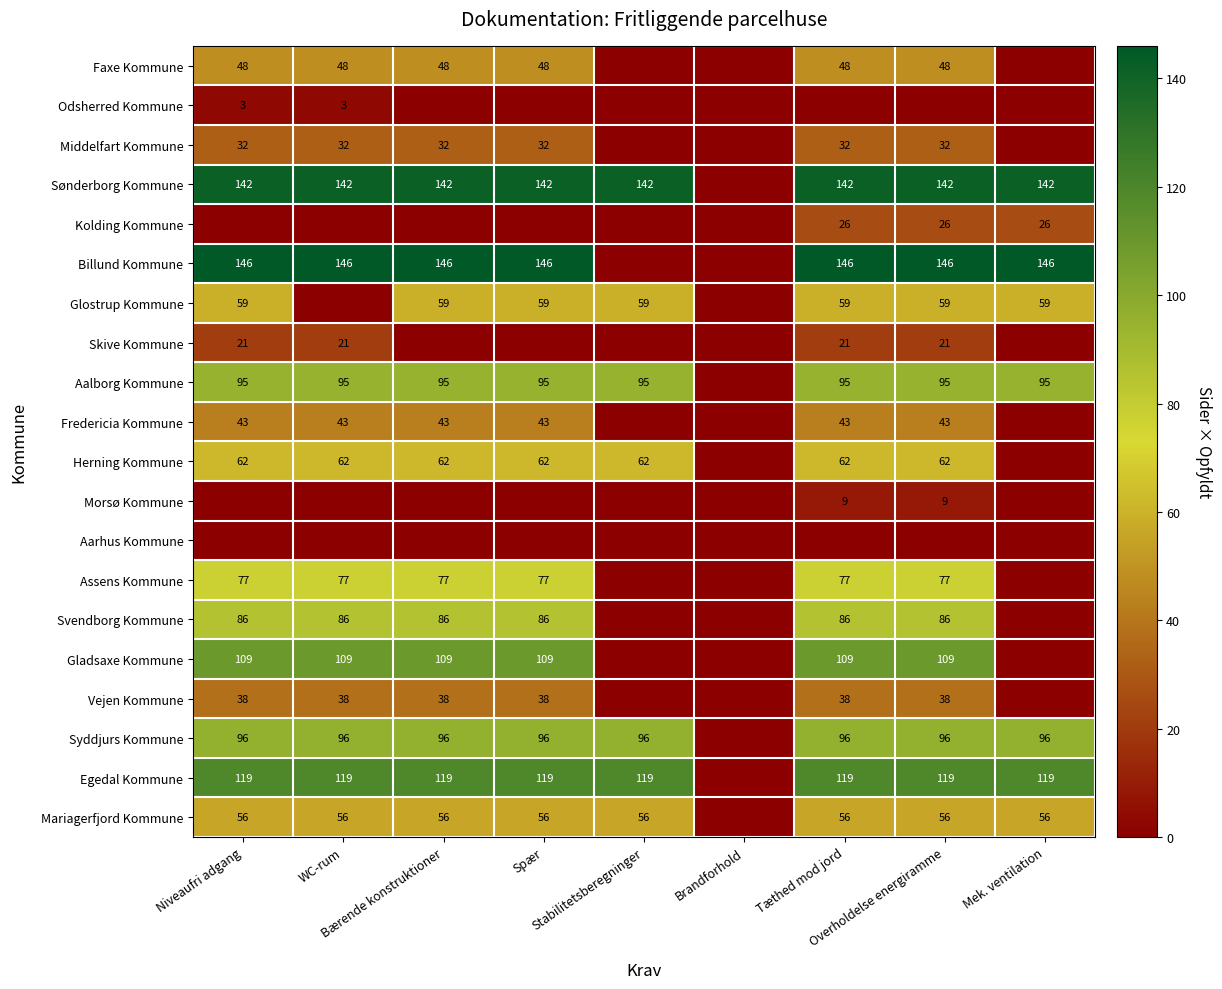

Rank the series at Brandforhold from highest to lowest value.

Faxe Kommune, Odsherred Kommune, Middelfart Kommune, Sønderborg Kommune, Kolding Kommune, Billund Kommune, Glostrup Kommune, Skive Kommune, Aalborg Kommune, Fredericia Kommune, Herning Kommune, Morsø Kommune, Aarhus Kommune, Assens Kommune, Svendborg Kommune, Gladsaxe Kommune, Vejen Kommune, Syddjurs Kommune, Egedal Kommune, Mariagerfjord Kommune